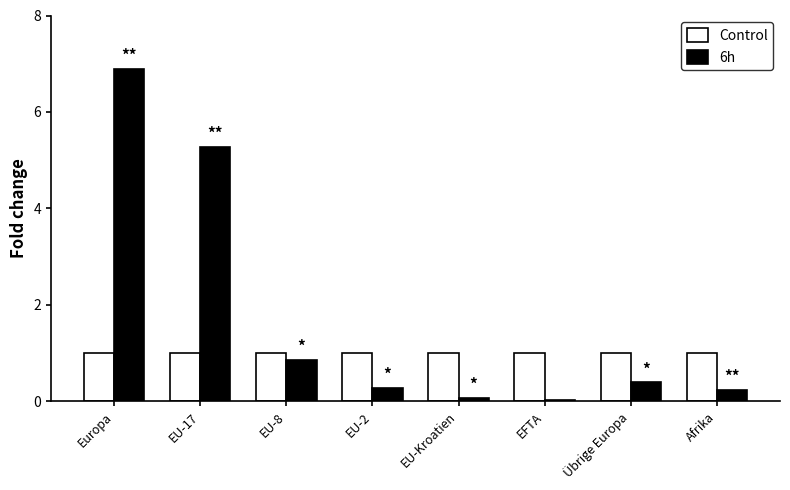

What is the maximum value for 6h?

6.9